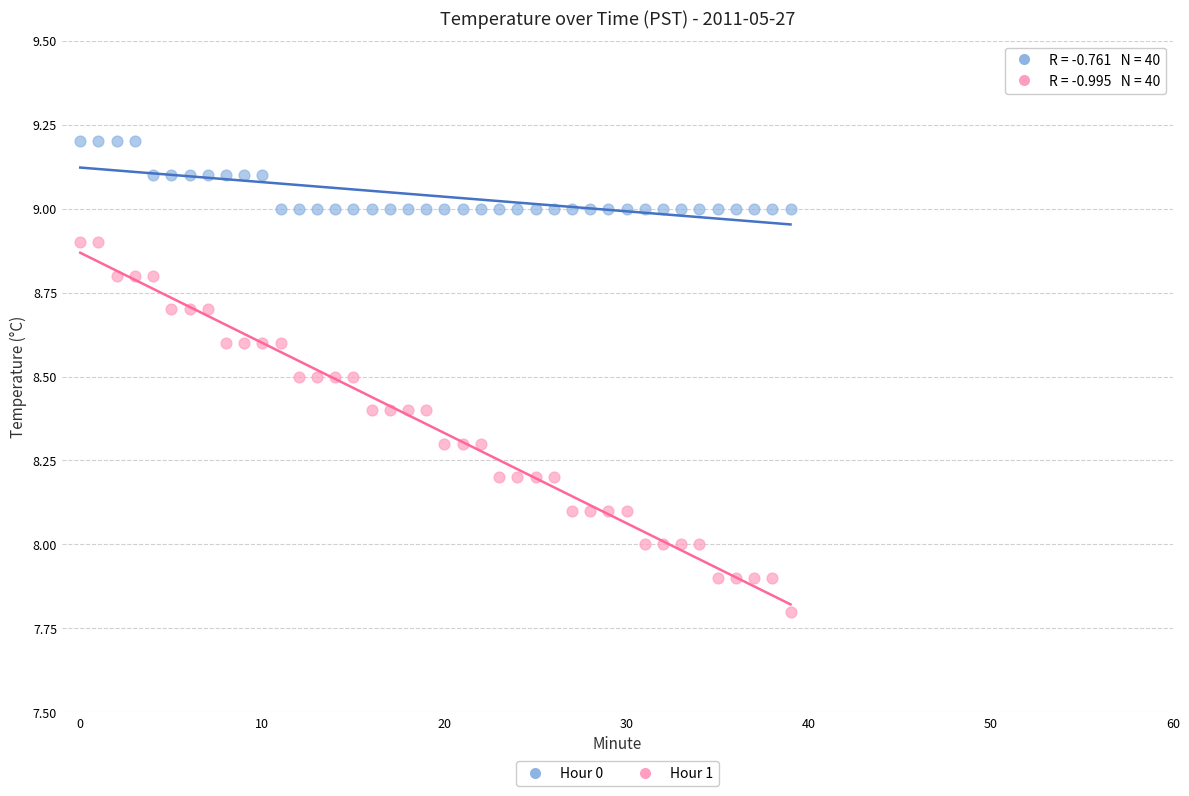

Which series contains the lowest Y value?

Hour 1